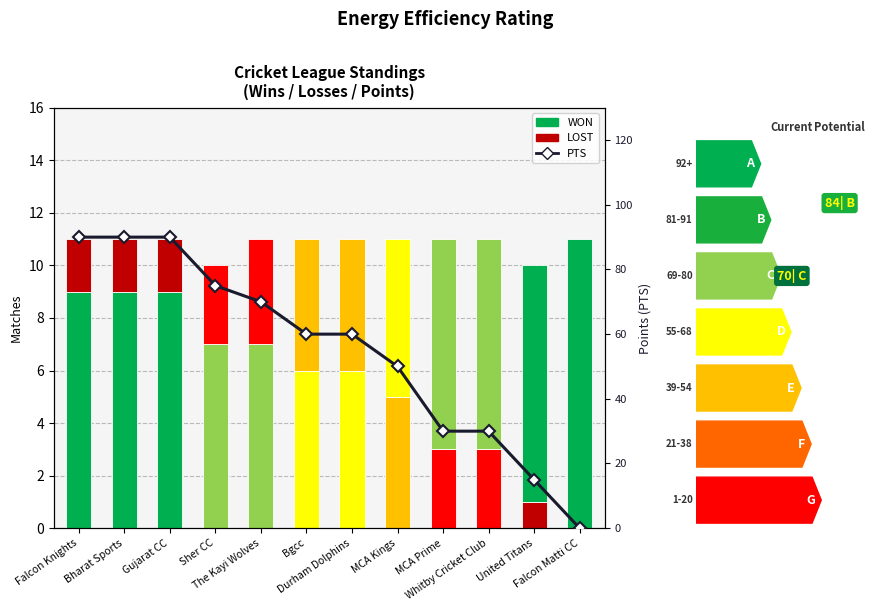

What is the maximum value shown in the chart?

90